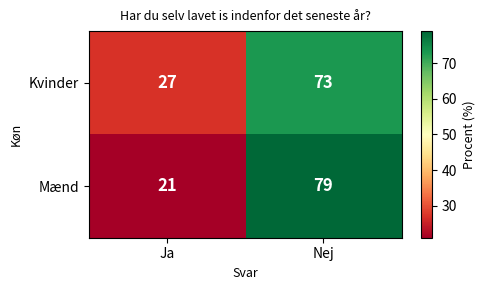

What is the total value across all series at Ja?

48